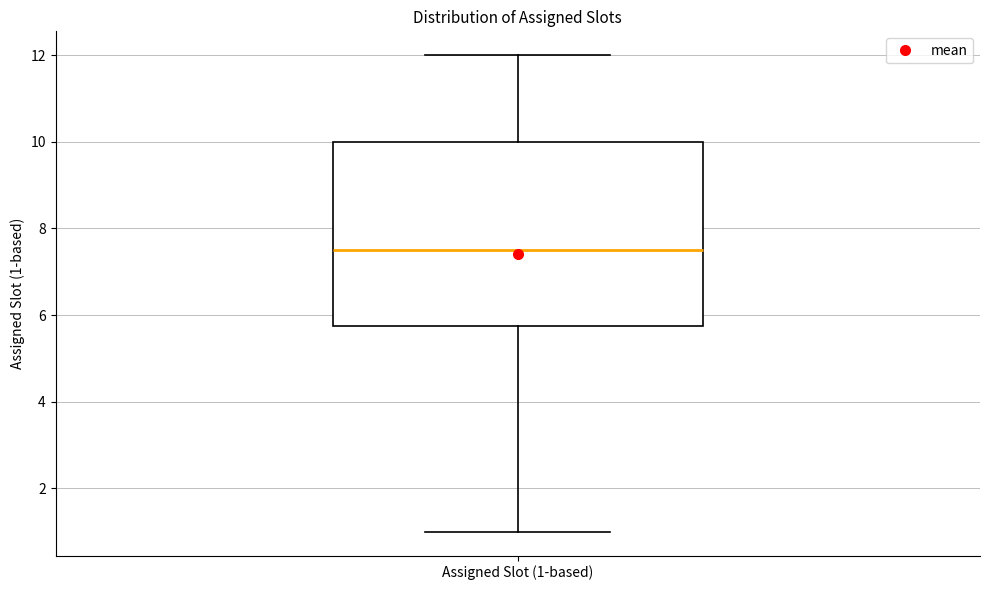

Transcribe this box plot: give where the median line is, the range the box spans, and where the two whiskers end, as read against the y-axis. The values are not printed on the chart, so give them approximately, as read against the axis.

median 7.6, box 5.8 to 10.0, whiskers 1.0 to 12.0